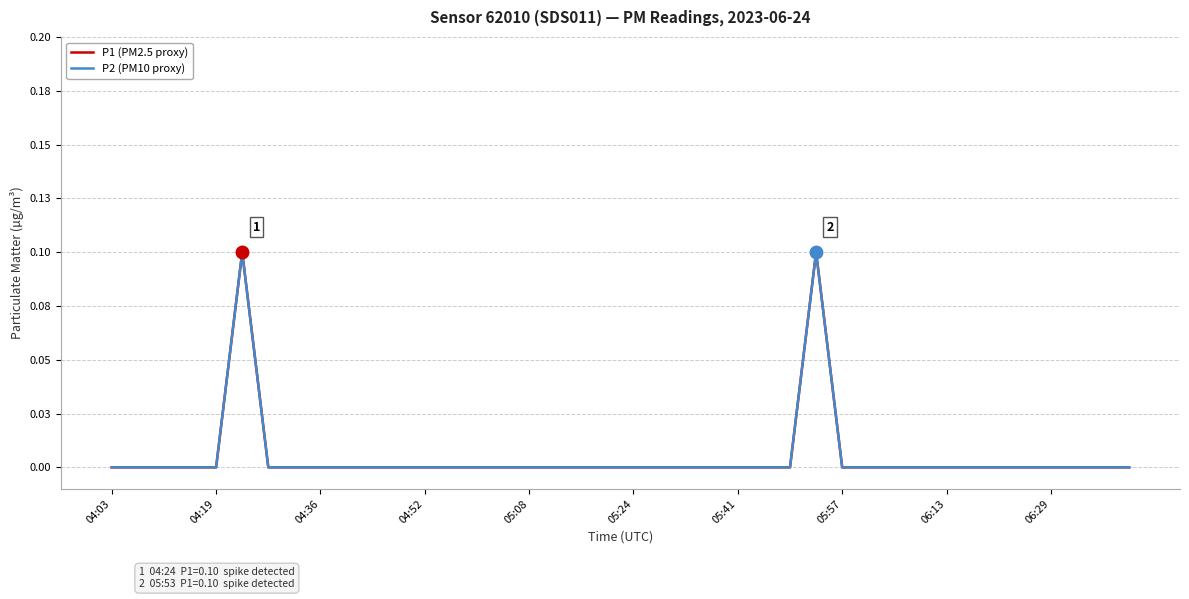

Reading left to right, list all the values displayed in this chart.

P1 (PM2.5 proxy): 0.0	0.0	0.0	0.0	0.0	0.1	0.0	0.0	0.0	0.0	0.0	0.0	0.0	0.0	0.0	0.0	0.0	0.0	0.0	0.0	0.0	0.0	0.0	0.0	0.0	0.0	0.0	0.1	0.0	0.0	0.0	0.0	0.0	0.0	0.0	0.0	0.0	0.0	0.0	0.0
P2 (PM10 proxy): 0.0	0.0	0.0	0.0	0.0	0.1	0.0	0.0	0.0	0.0	0.0	0.0	0.0	0.0	0.0	0.0	0.0	0.0	0.0	0.0	0.0	0.0	0.0	0.0	0.0	0.0	0.0	0.1	0.0	0.0	0.0	0.0	0.0	0.0	0.0	0.0	0.0	0.0	0.0	0.0